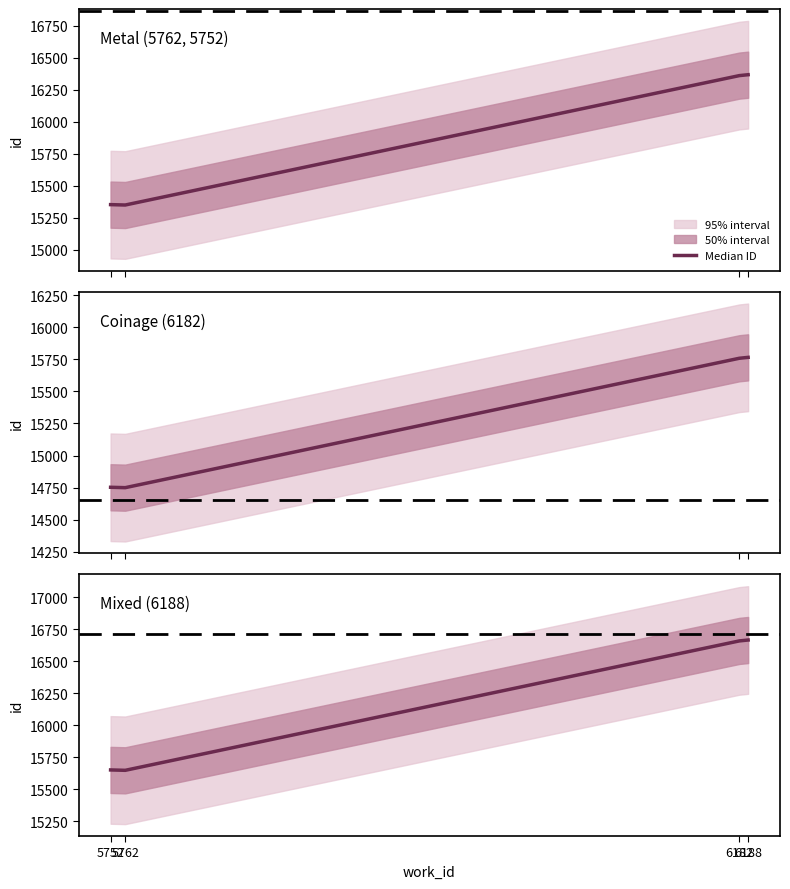

How many interior local valleys (lower than both neighbors) does the data have?

1